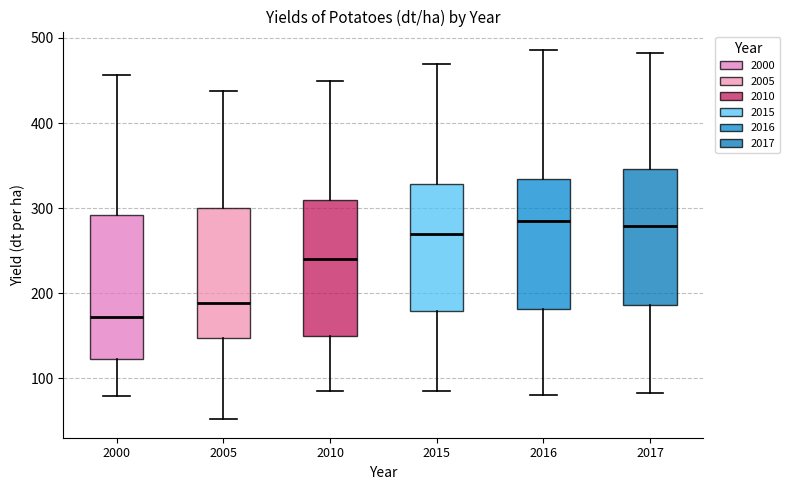

Reading left to right, read every box against the y-axis: the position of its median line, the range the box covers, and the ends of its whiskers. The values are not printed on the chart, so give them approximately, as read against the axis.

2000: median 170, box 120 to 290, whiskers 80 to 460
2005: median 190, box 150 to 300, whiskers 50 to 440
2010: median 240, box 150 to 310, whiskers 90 to 450
2015: median 270, box 180 to 330, whiskers 80 to 470
2016: median 280, box 180 to 330, whiskers 80 to 490
2017: median 280, box 190 to 350, whiskers 80 to 480